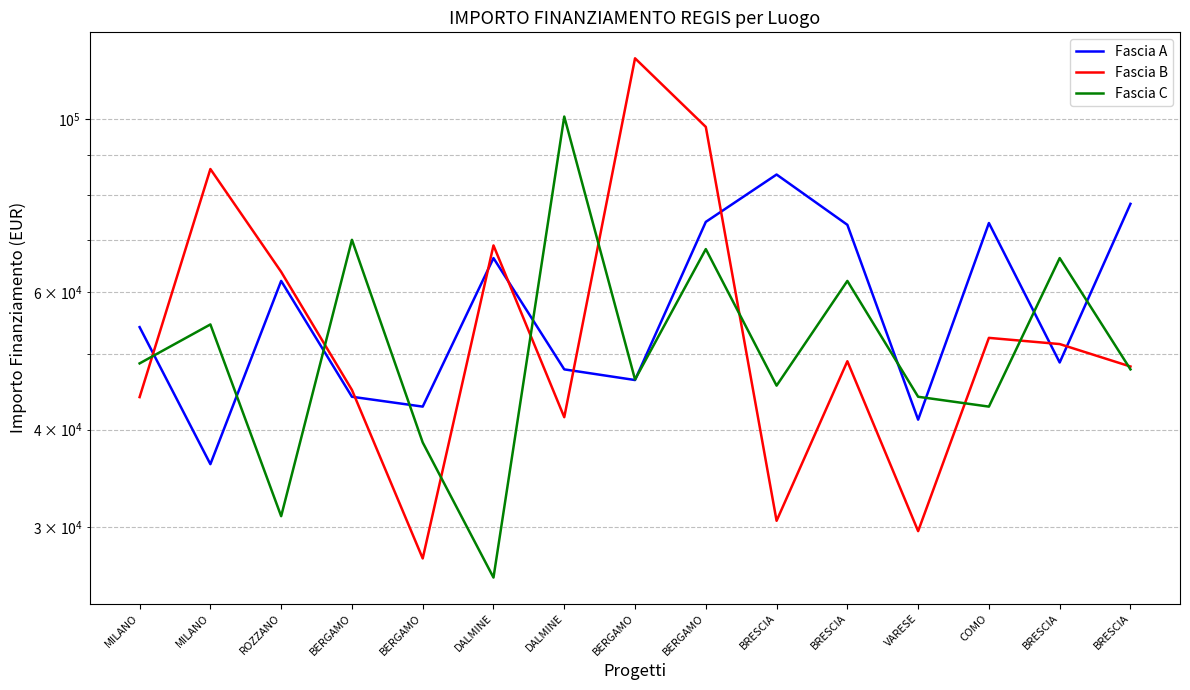

What is the label of the 11th point from the left?

BRESCIA